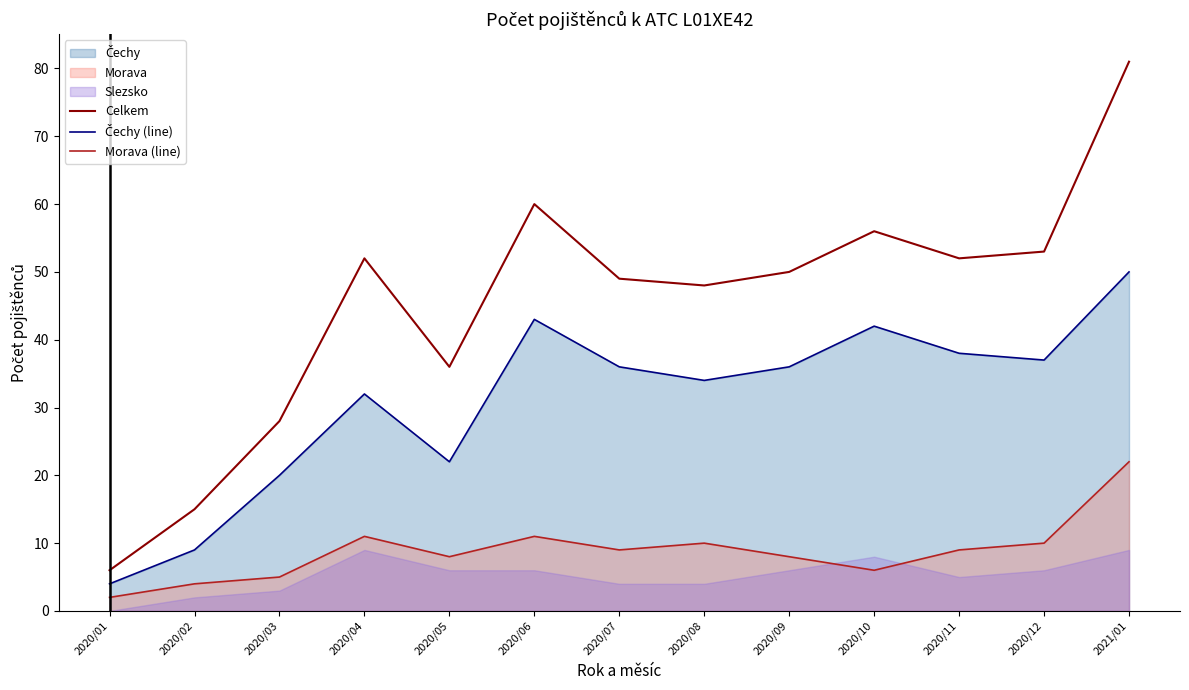

Does the chart have visible grid lines?

No